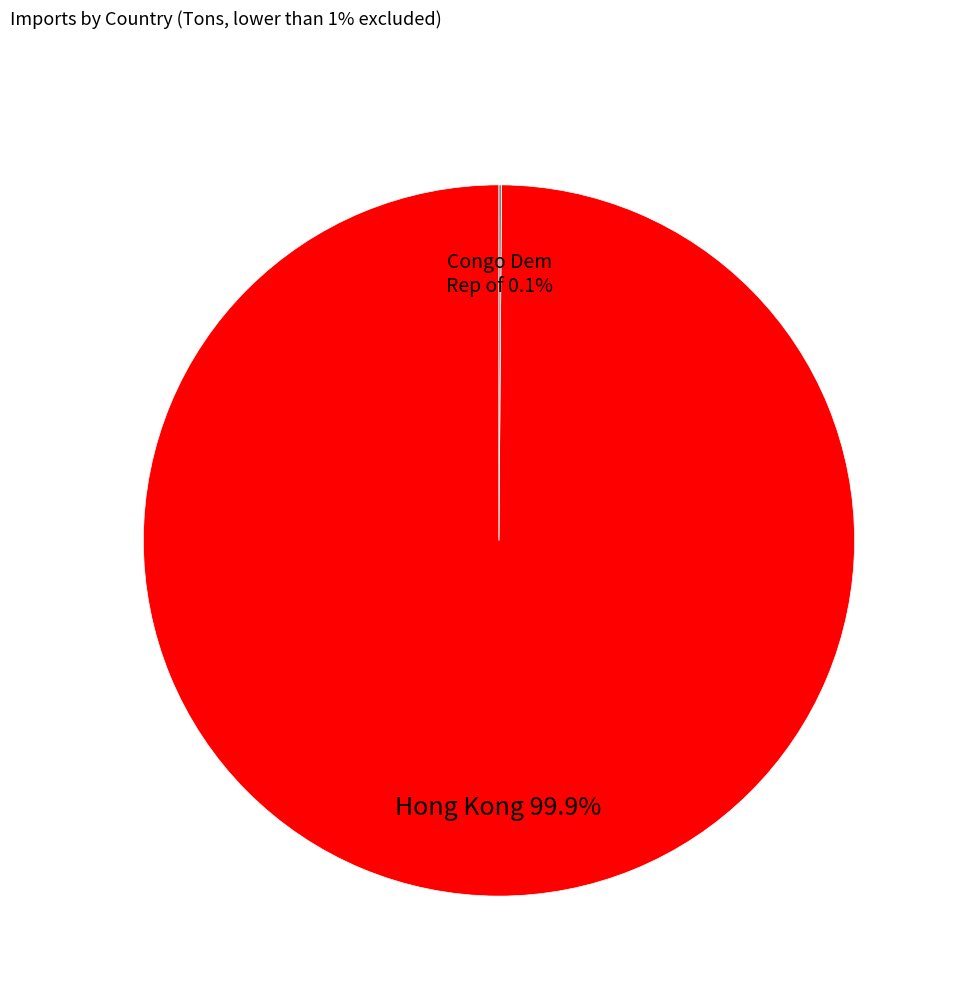

What percentage is NOT represented by Hong Kong?

0.1%